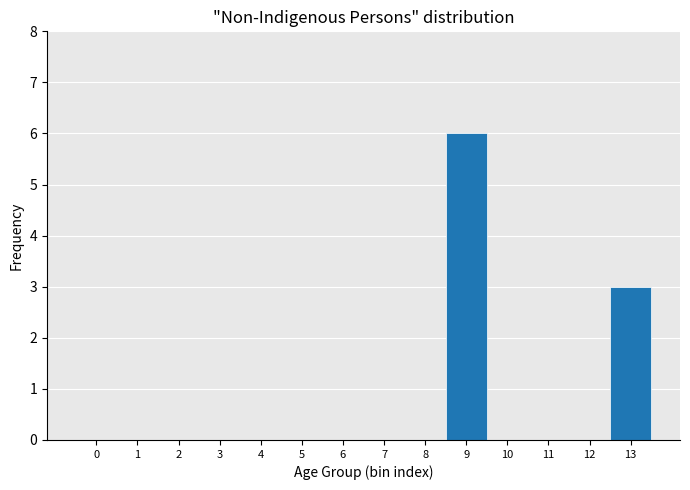

Reading left to right, list every bar in this chart as the range it spans on the x-axis followed by its height. The values are not printed on the chart, so give them approximately, as read against the axis.

-0.5 to 0.5: 0
0.5 to 1.5: 0
1.5 to 2.5: 0
2.5 to 3.5: 0
3.5 to 4.5: 0
4.5 to 5.5: 0
5.5 to 6.5: 0
6.5 to 7.5: 0
7.5 to 8.5: 0
8.5 to 9.5: 6
9.5 to 10.5: 0
10.5 to 11.5: 0
11.5 to 12.5: 0
12.5 to 13.5: 3